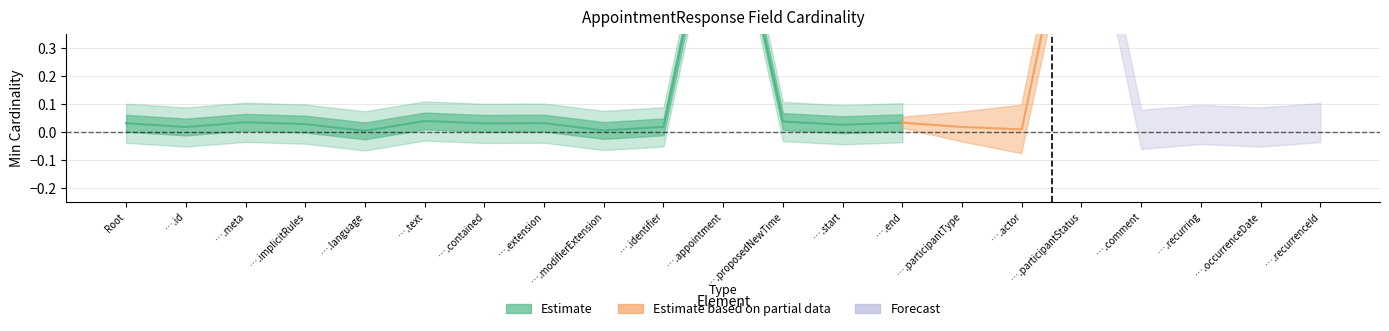

True or false: Base Min and Min intersect in this chart.

False